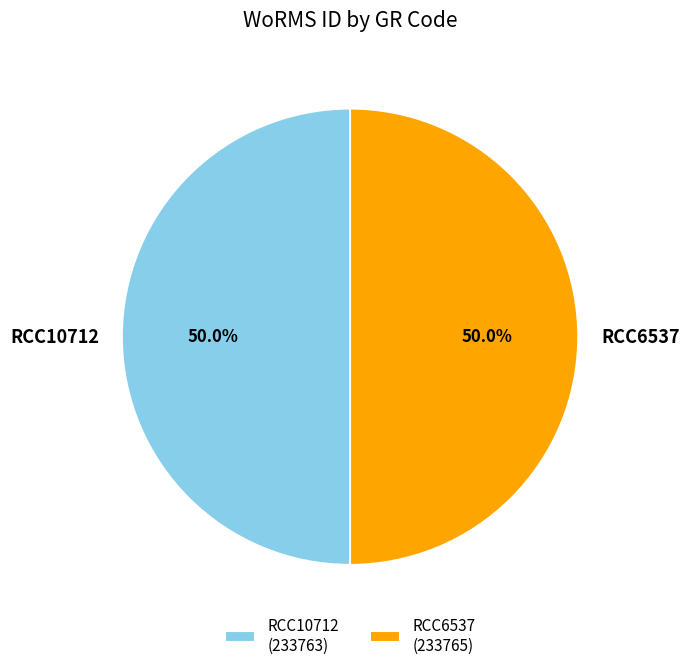

What is the ratio of the value at RCC6537 to the value at RCC10712?

1.0